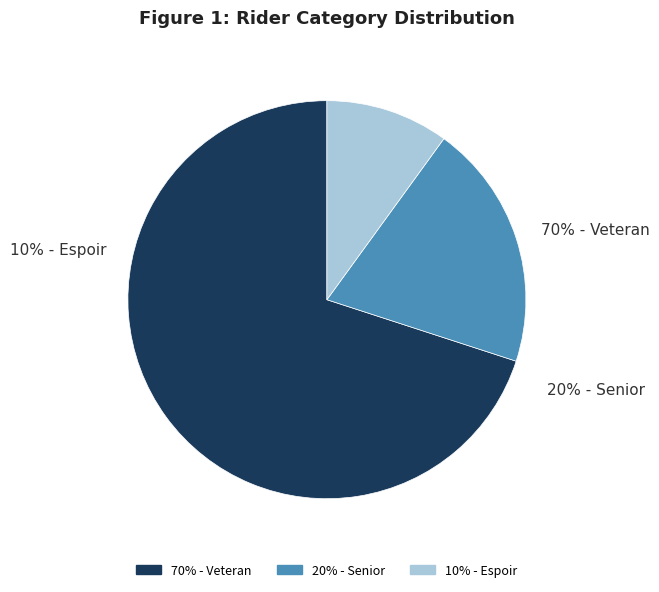

Is there a majority slice in this chart?

Yes